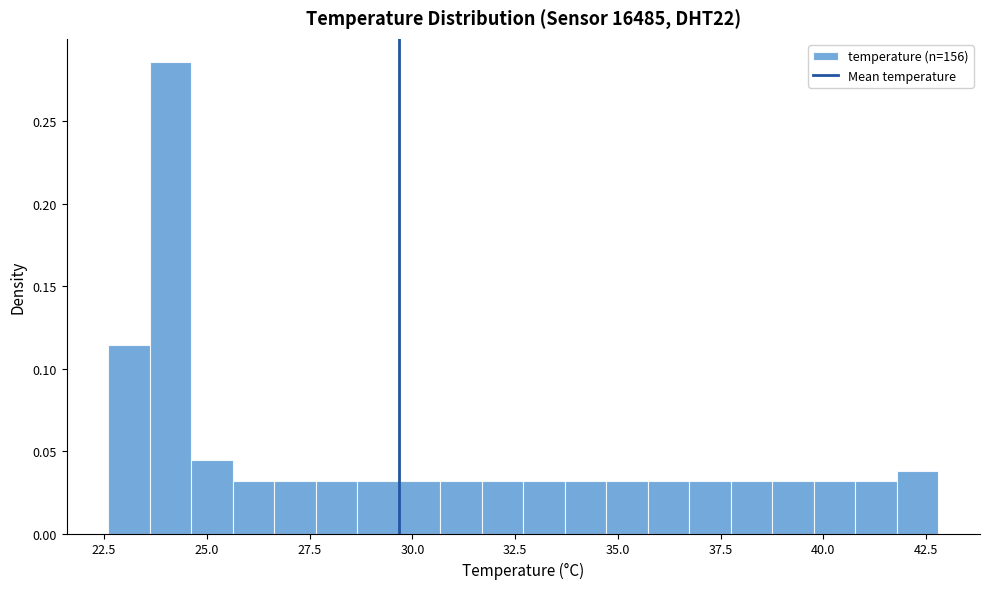

Read against the x-axis, roughly where is the centre of the tallest bar?

24.0